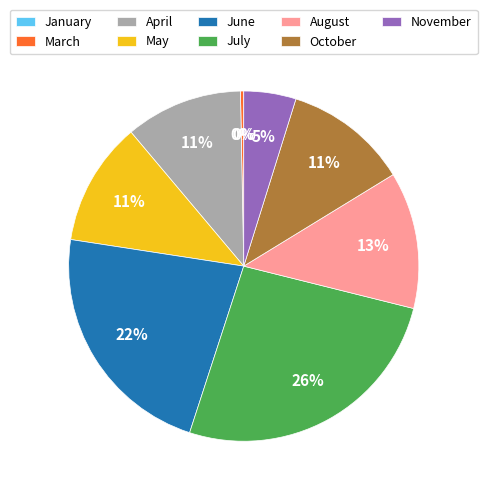

To the nearest percent, what is the difference between the largest and smallest slice percentages?

26%